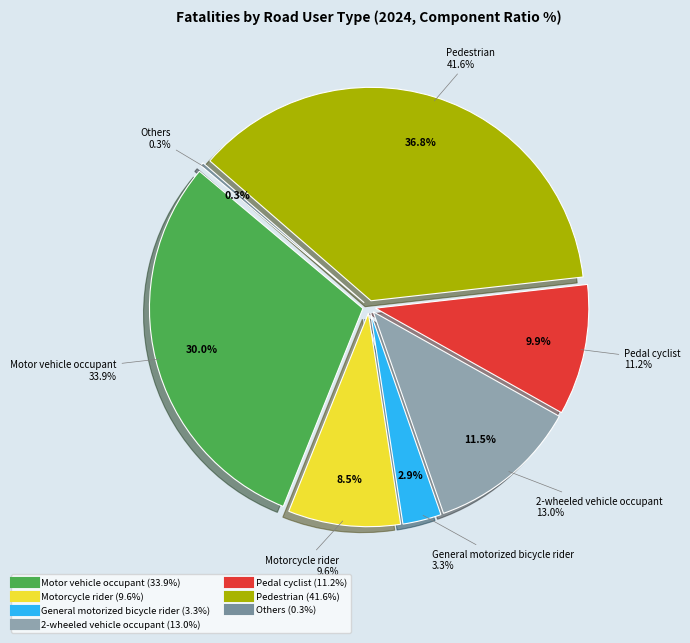

Does Pedal cyclist represent more than half of the total?

No